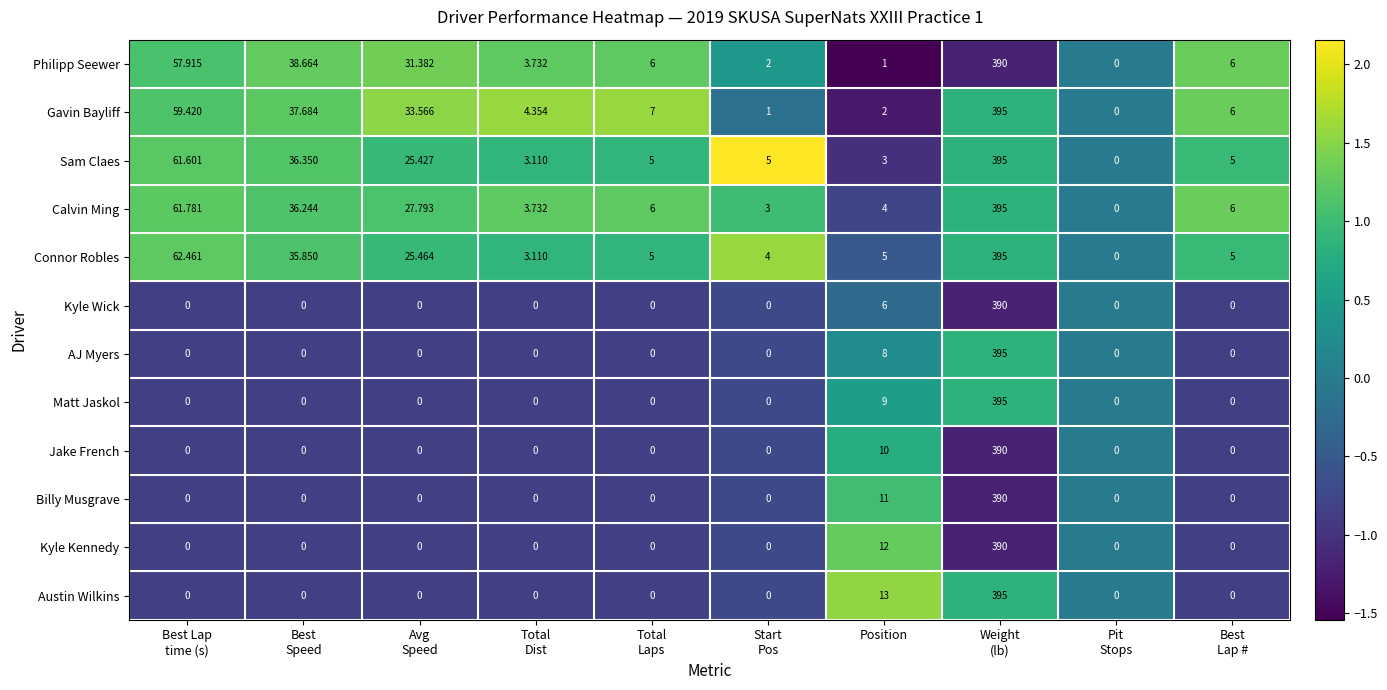

How many data points does each series have?

10